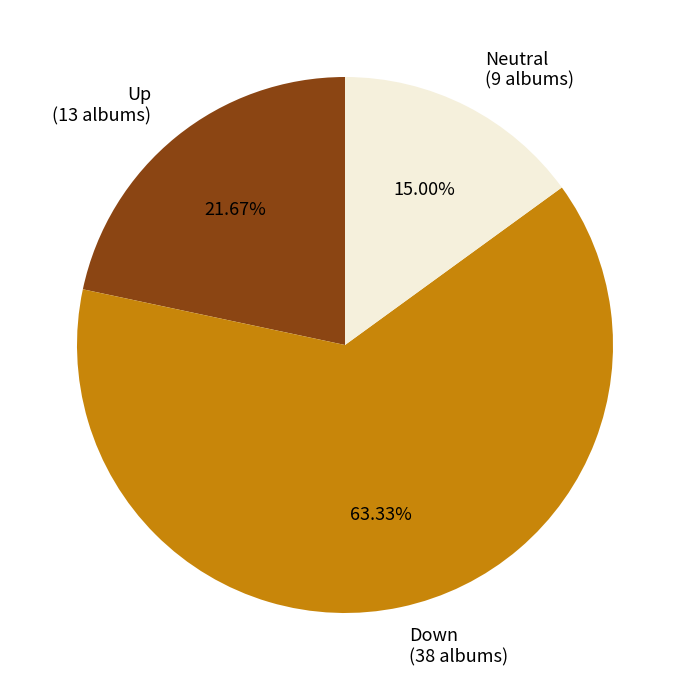

Is the sum of Up (13 albums) and Neutral (9 albums) greater than half?

No